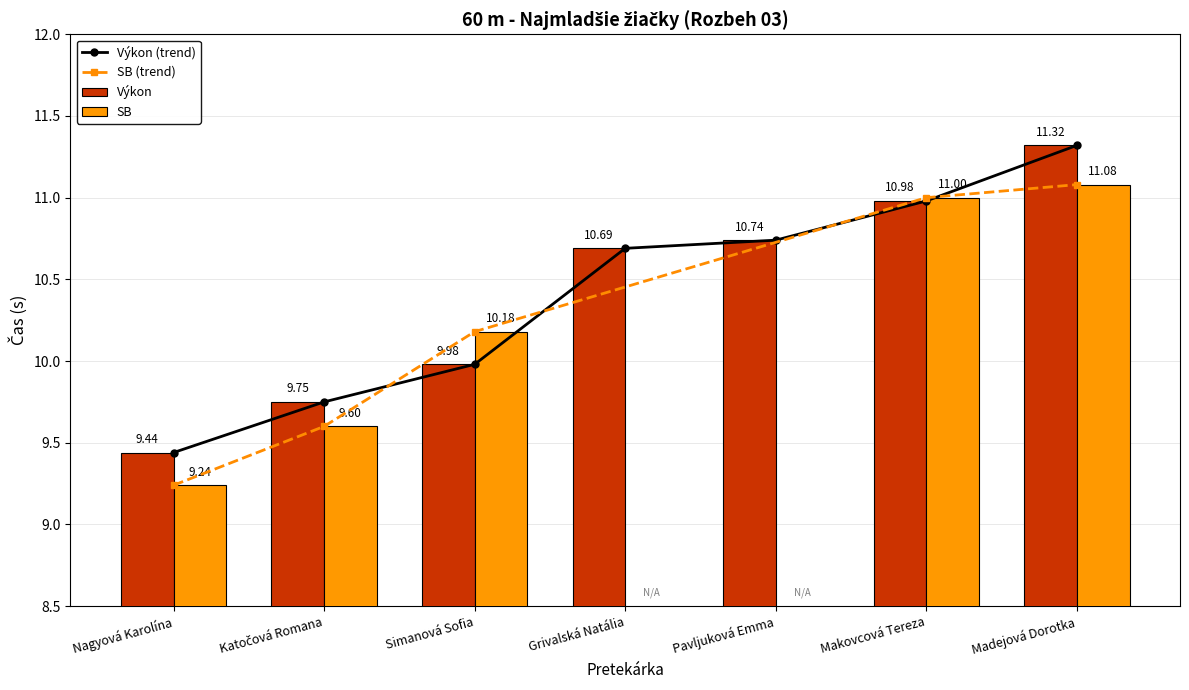

At how many categories does at least one series exceed 2?

7